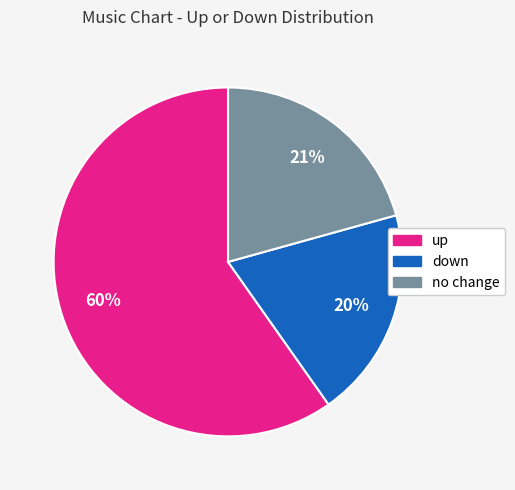

To the nearest percent, what is the average slice percentage?

33%